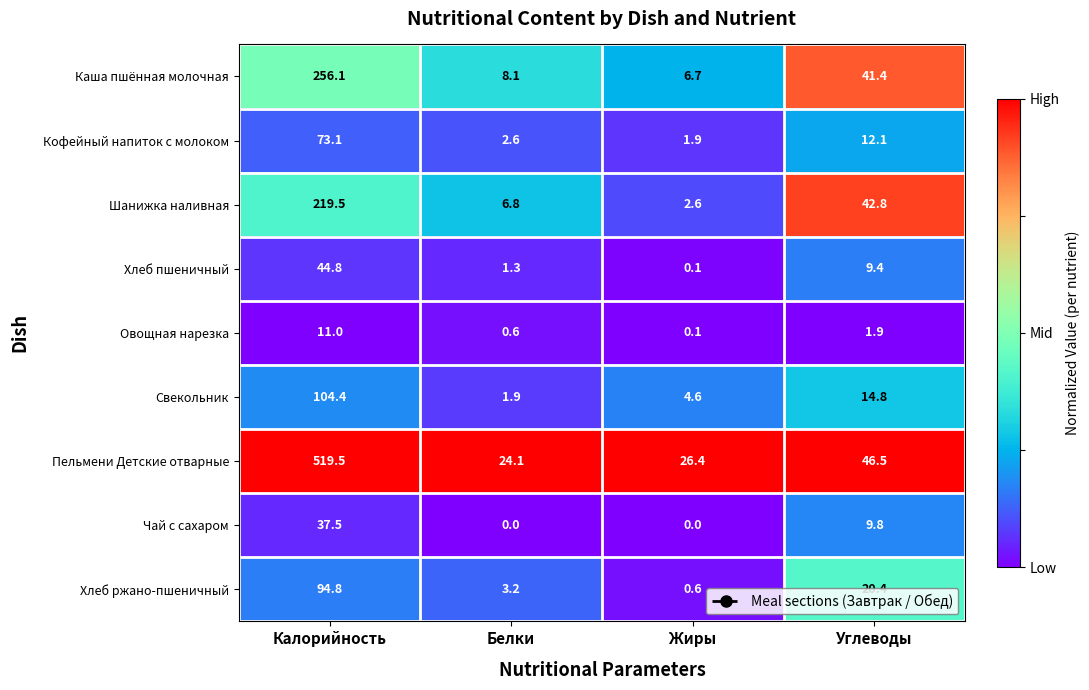

What is the greatest value displayed?

519.5